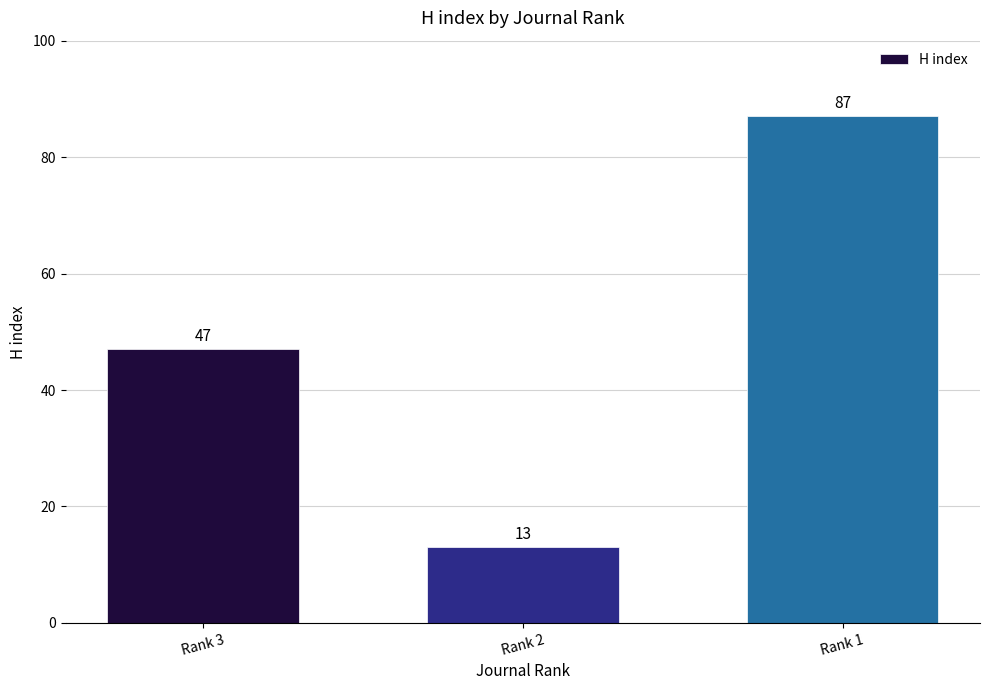

Rank the categories by value from highest to lowest.

Rank 1, Rank 3, Rank 2